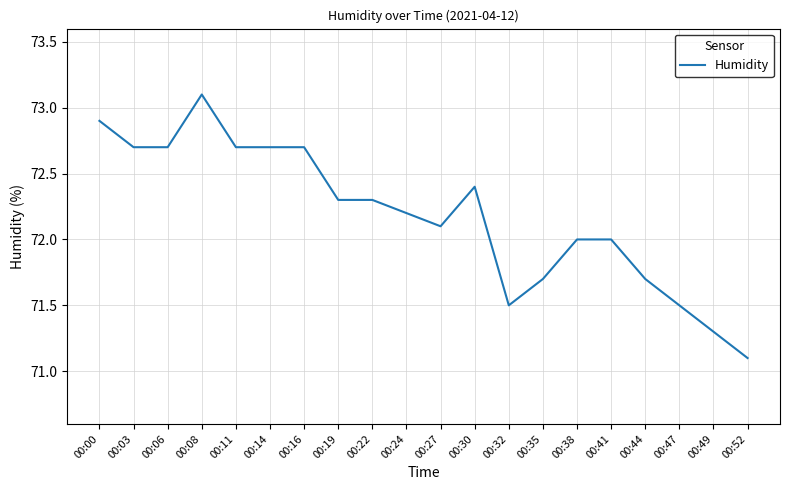

Count the number of data series in this chart.

1